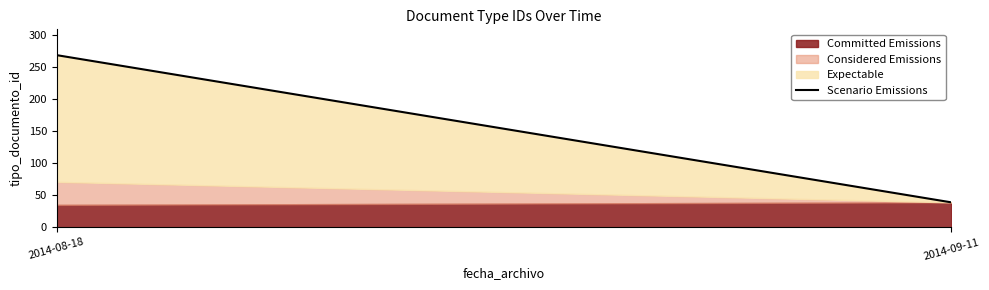

What is the sum of all values?

308